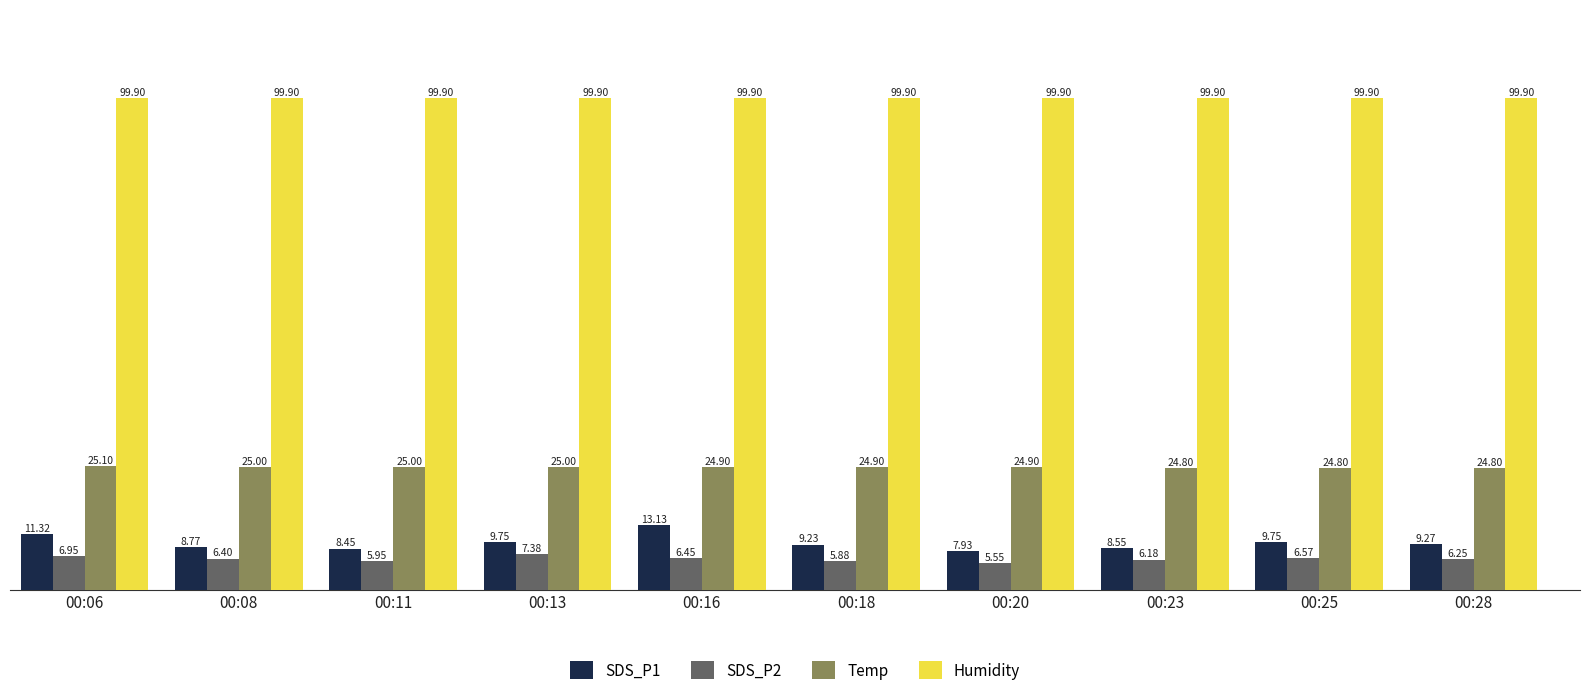

Rank the series at 00:08 from highest to lowest value.

Humidity, Temp, SDS_P1, SDS_P2